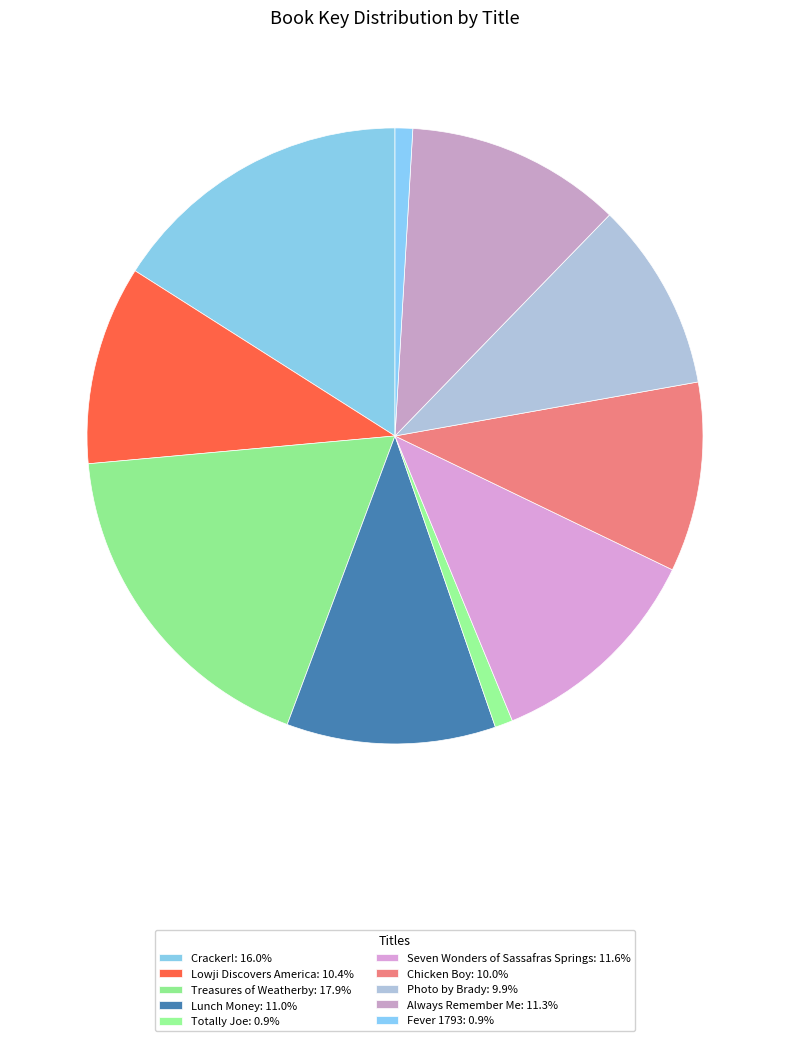

How many slices are in this pie chart?

10